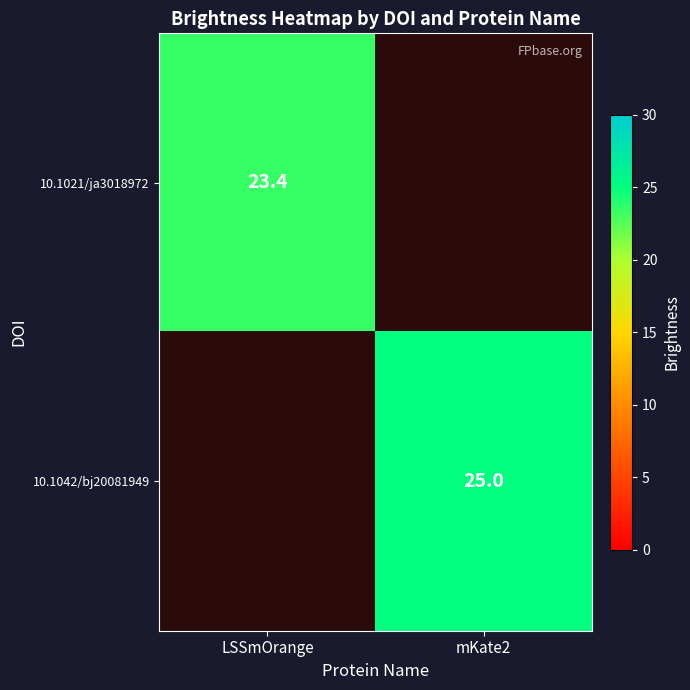

Is it true that 10.1042/bj20081949 equals 12.7 at mKate2?

False